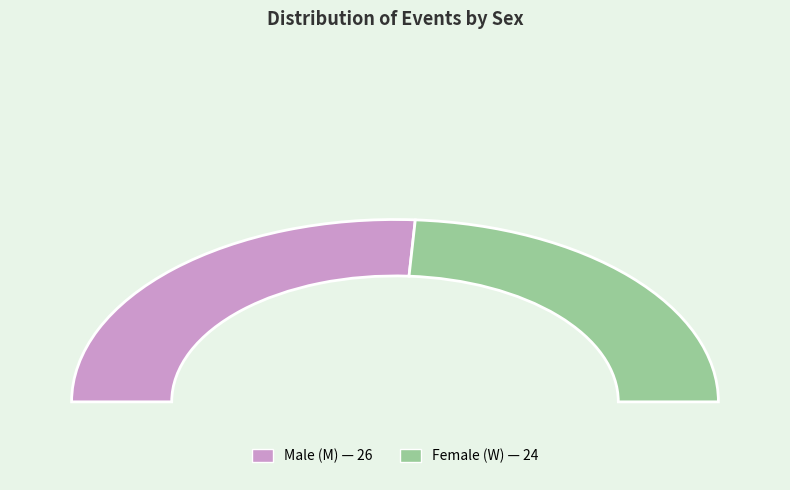

True or false: M accounts for 41% of the total.

False